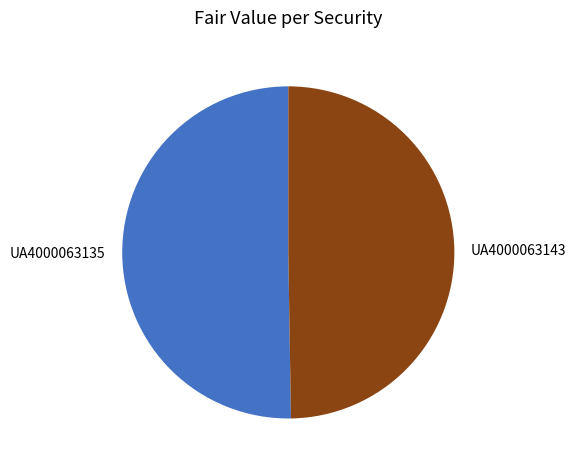

Combined, do UA4000063143 and UA4000063135 account for over 50%?

Yes